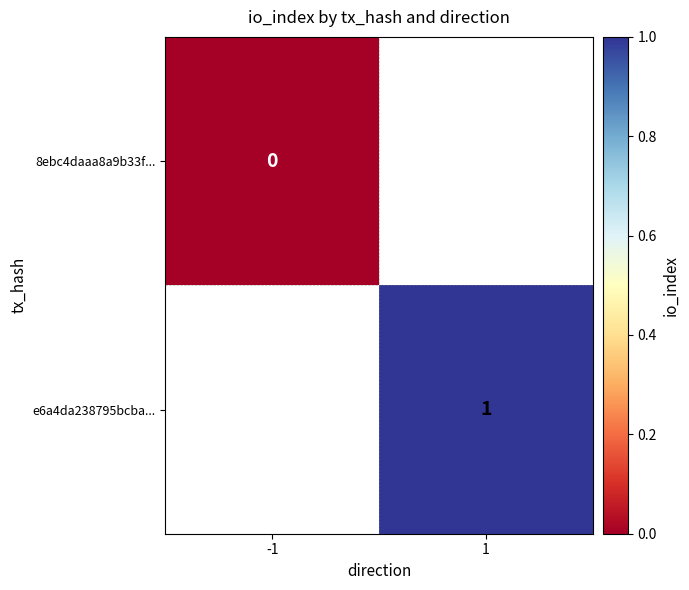

The value of 8ebc4daaa8a9b33f... at -1 is 0.0. True or false?

True